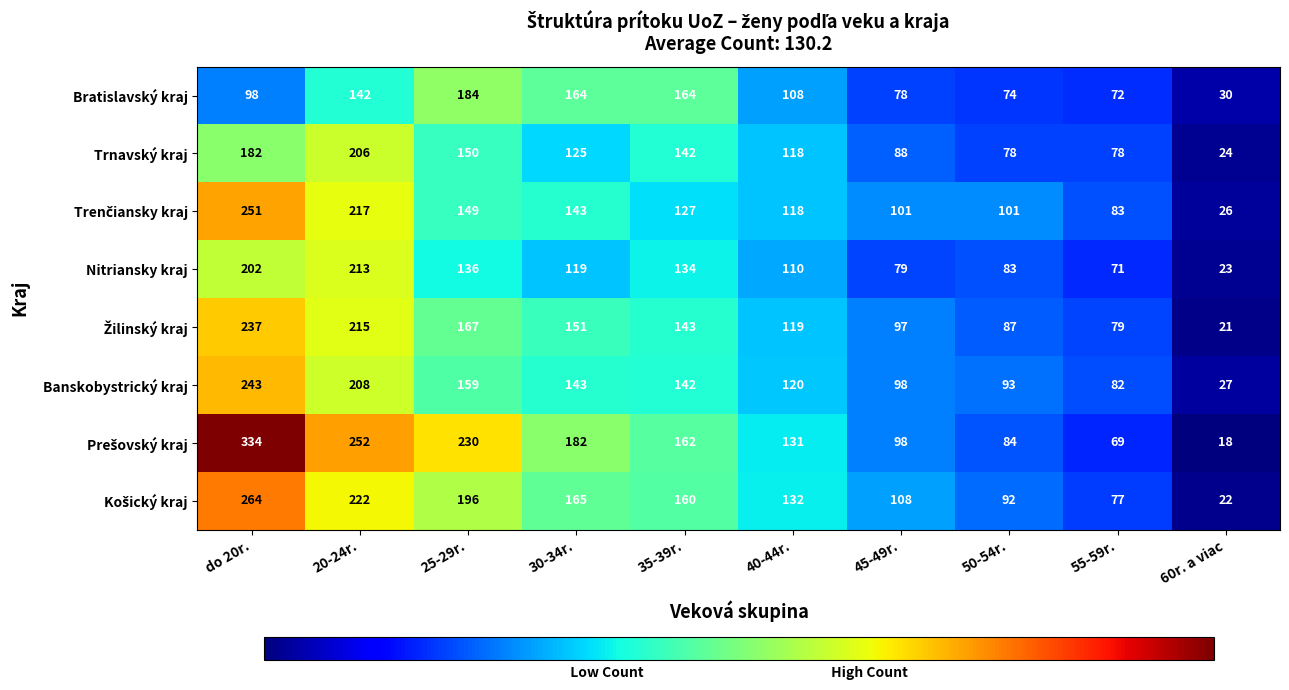

What is the minimum value shown in the chart?

18